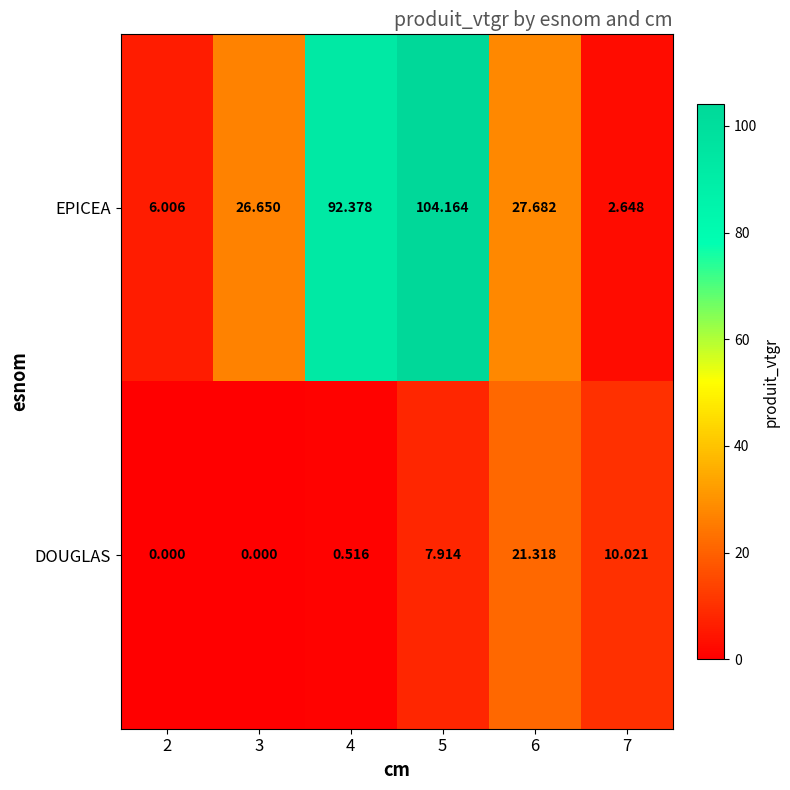

Which series has the largest range (max minus min)?

EPICEA